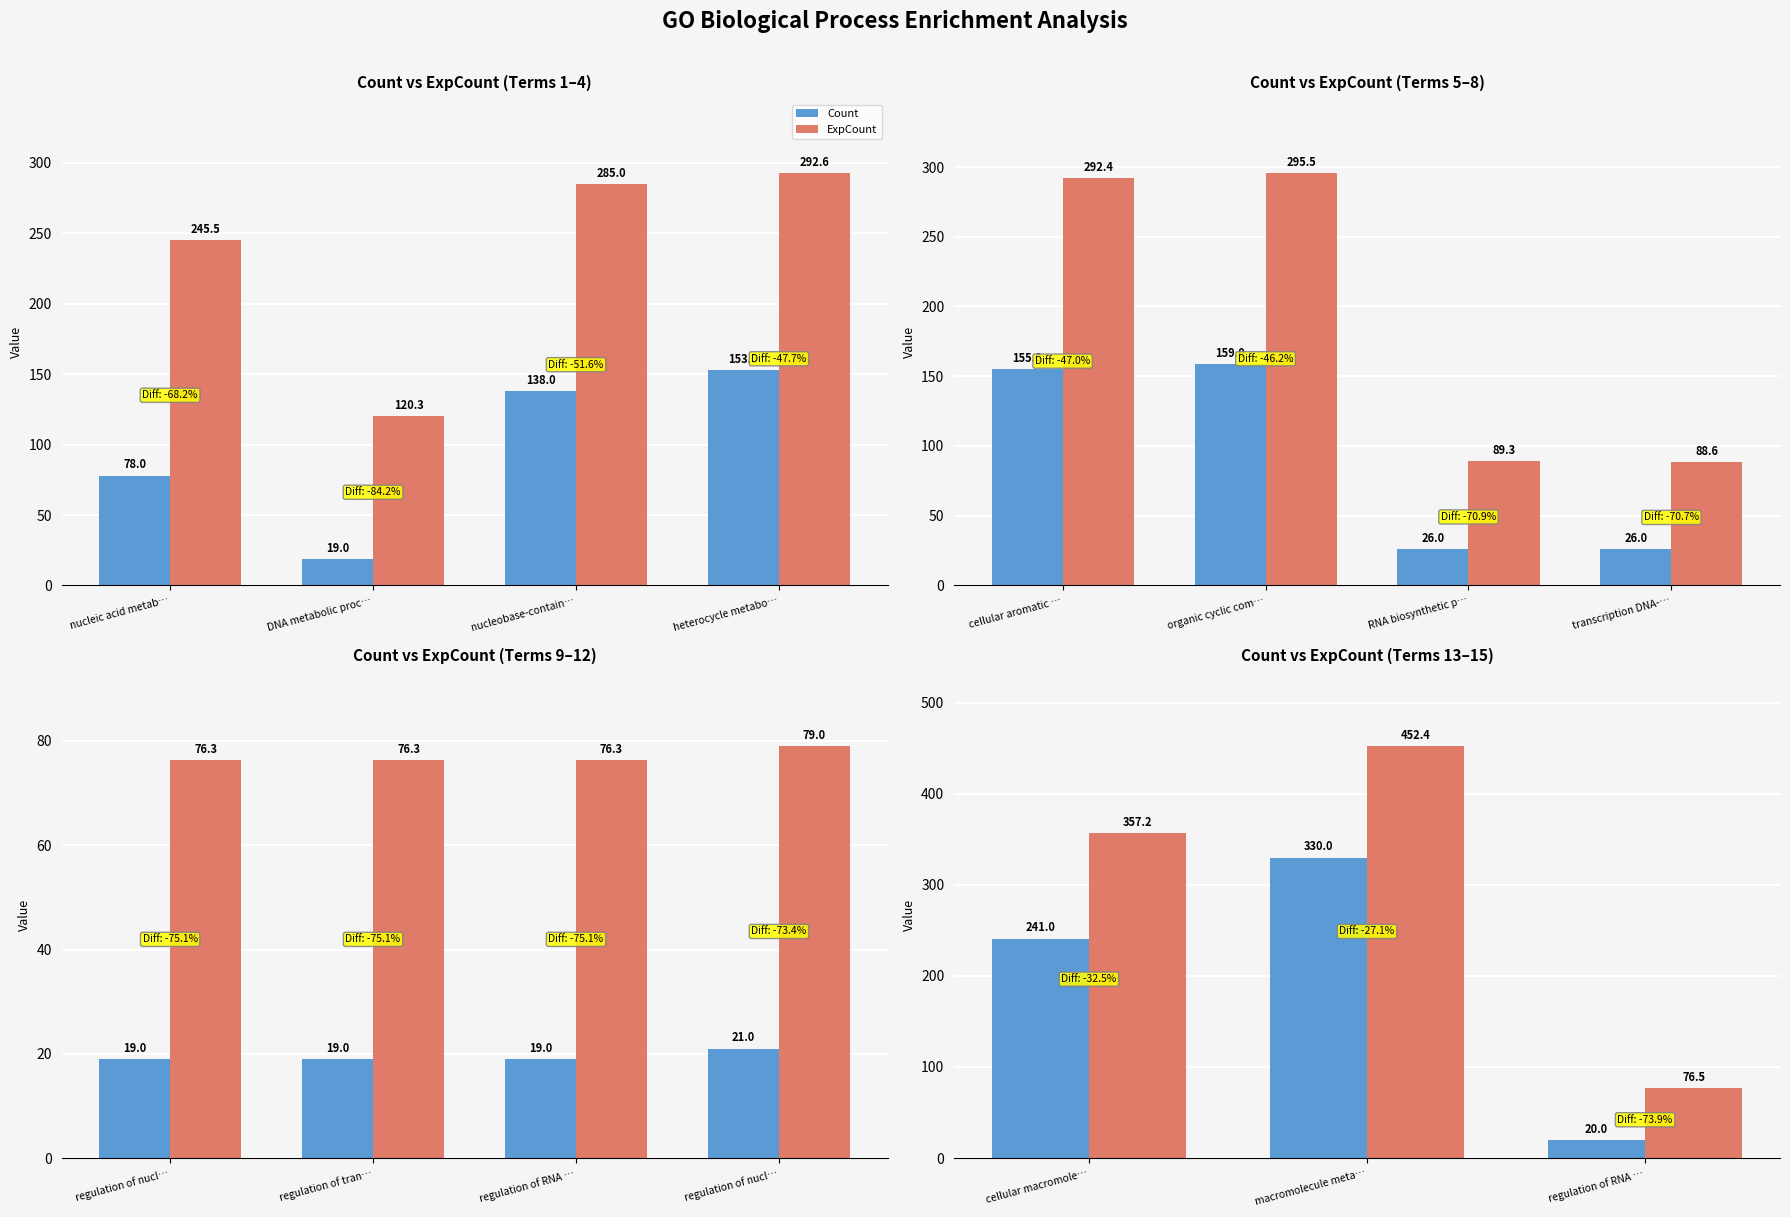

How many bars are there in each group?

2